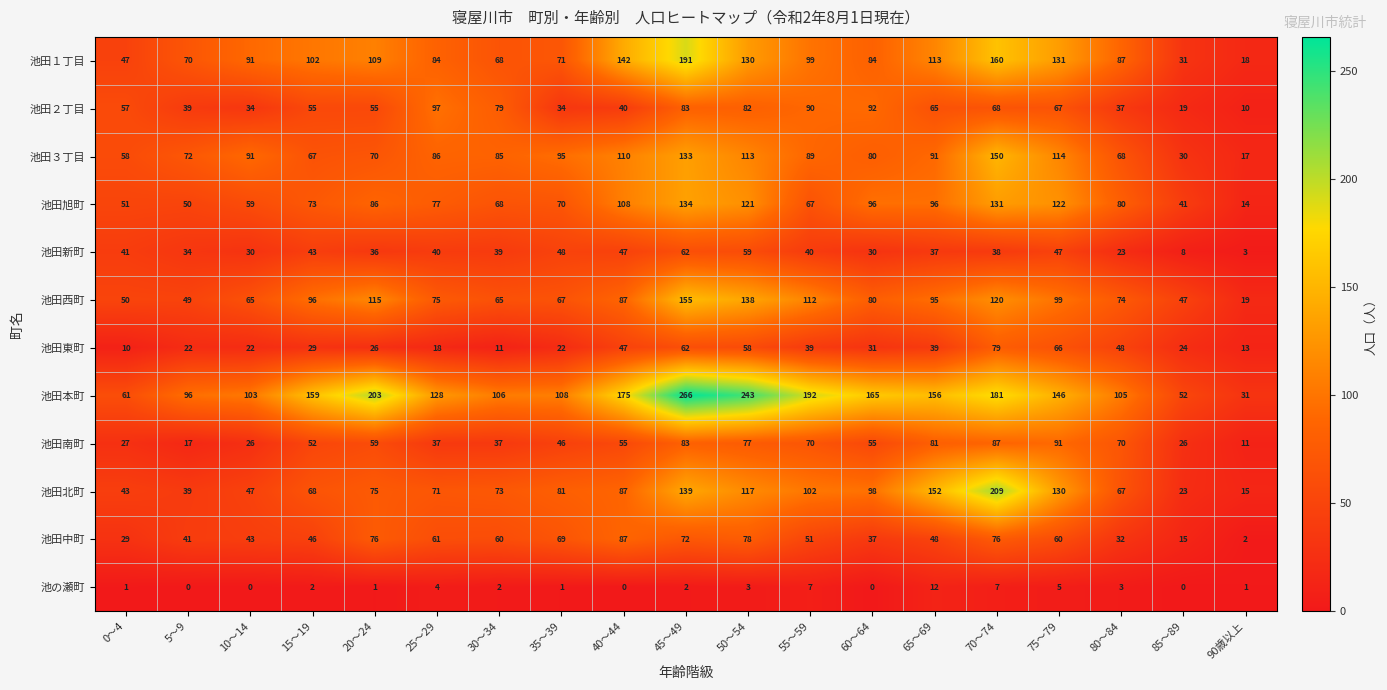

Which series has the widest spread of values?

池田本町